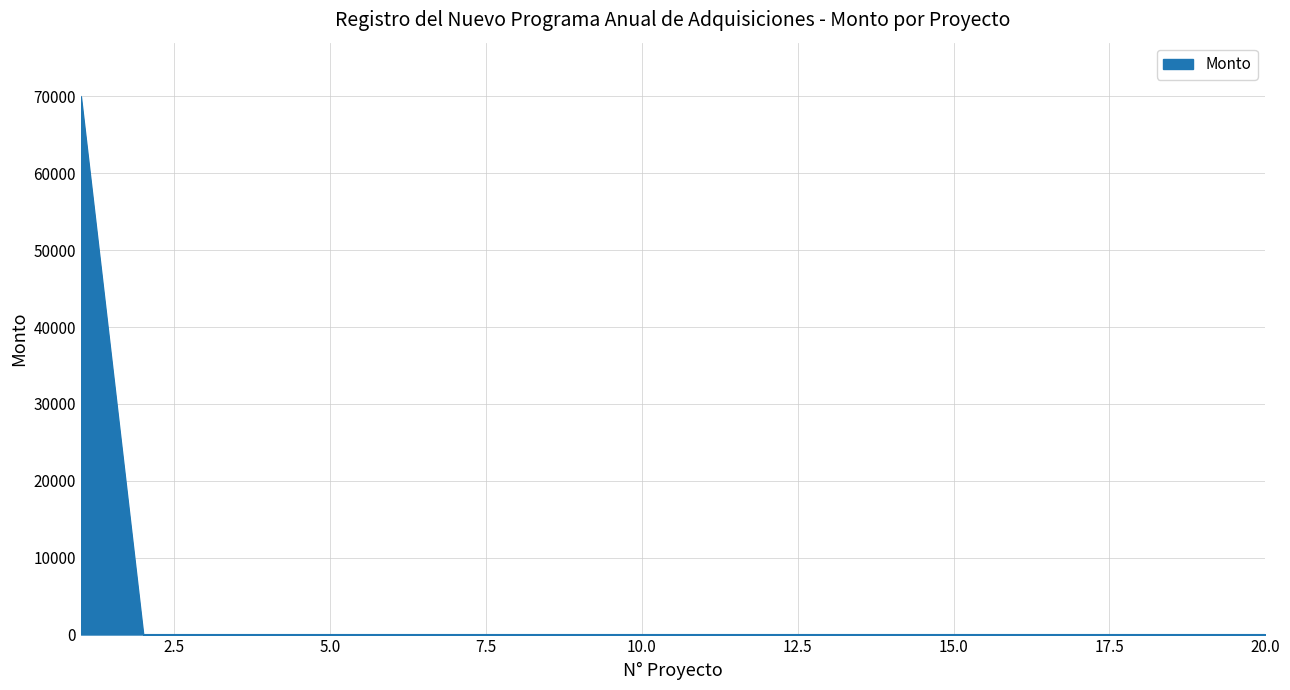

What is the greatest value displayed?

70000